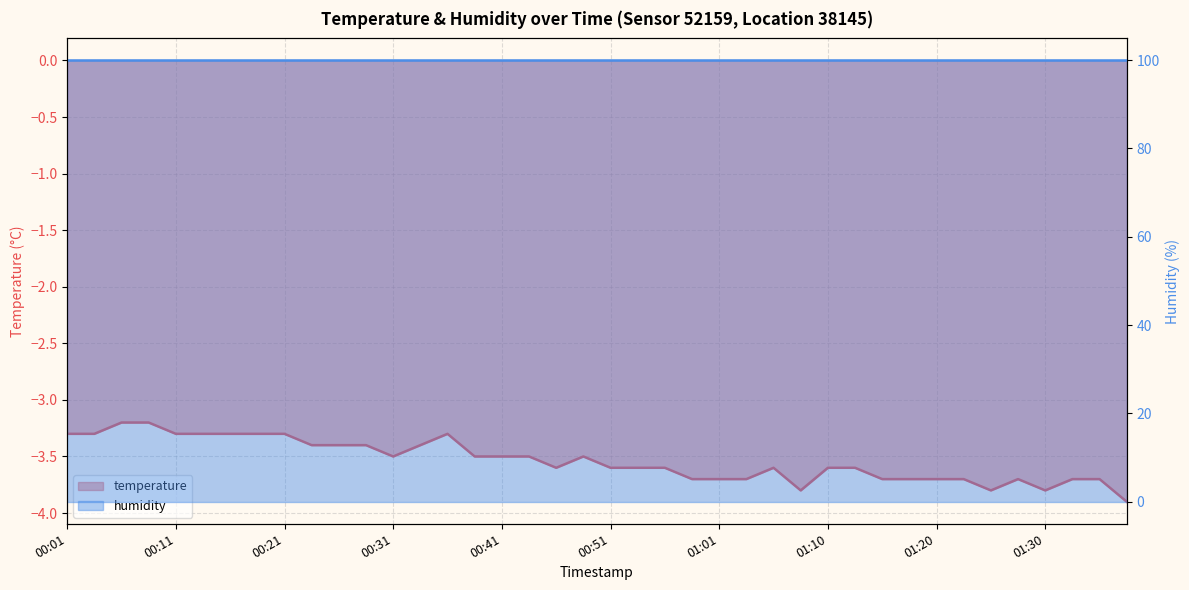

Which has a higher value, 00:16 or 00:58?

00:16